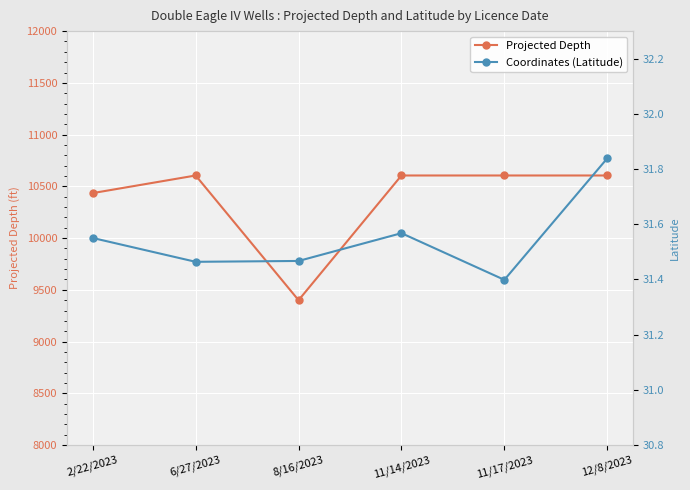

What is the difference between the maximum and minimum values in the Projected Depth series?

1205